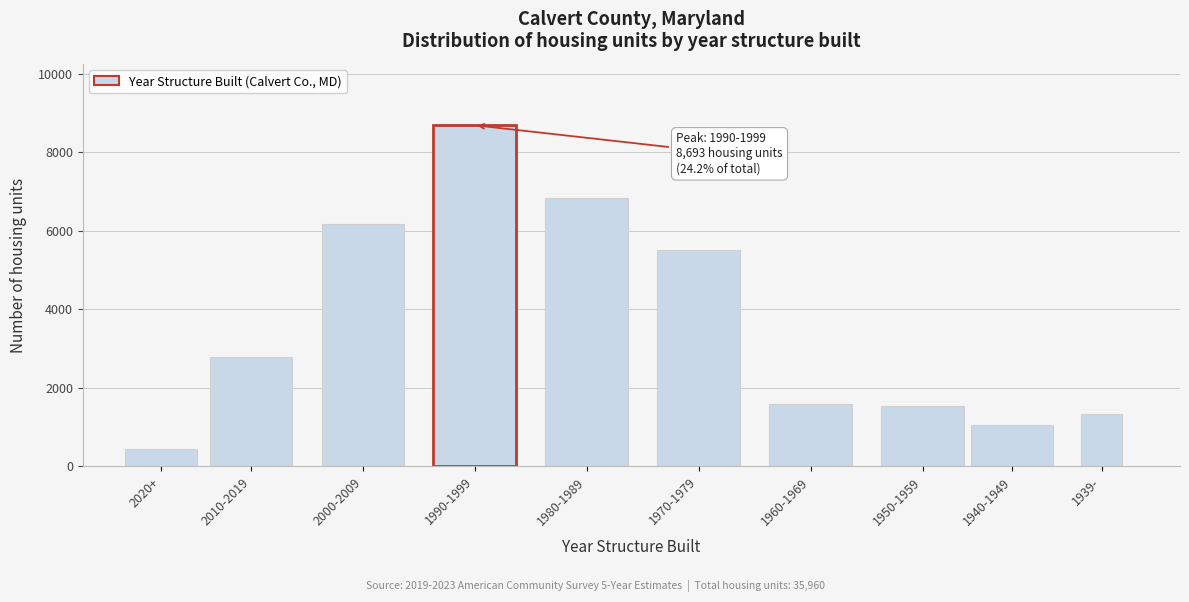

Reading left to right, transcribe all the data shown in this chart.

446	2794	6179	8693	6838	5505	1589	1541	1043	1332